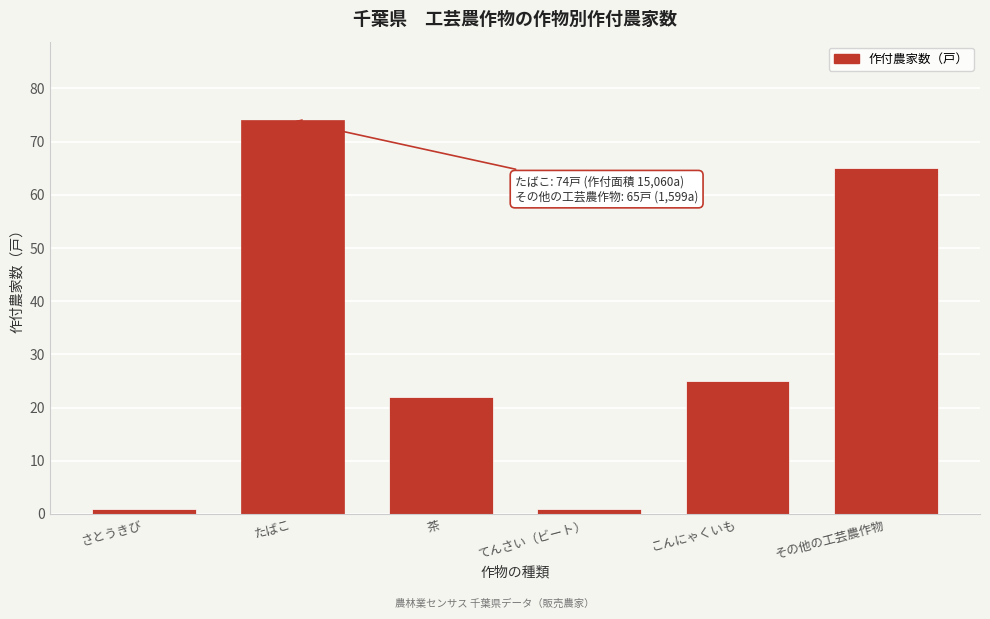

Reading left to right, list all the values displayed in this chart.

さとうきび=1	たばこ=74	茶=22	てんさい（ビート）=1	こんにゃくいも=25	その他の工芸農作物=65